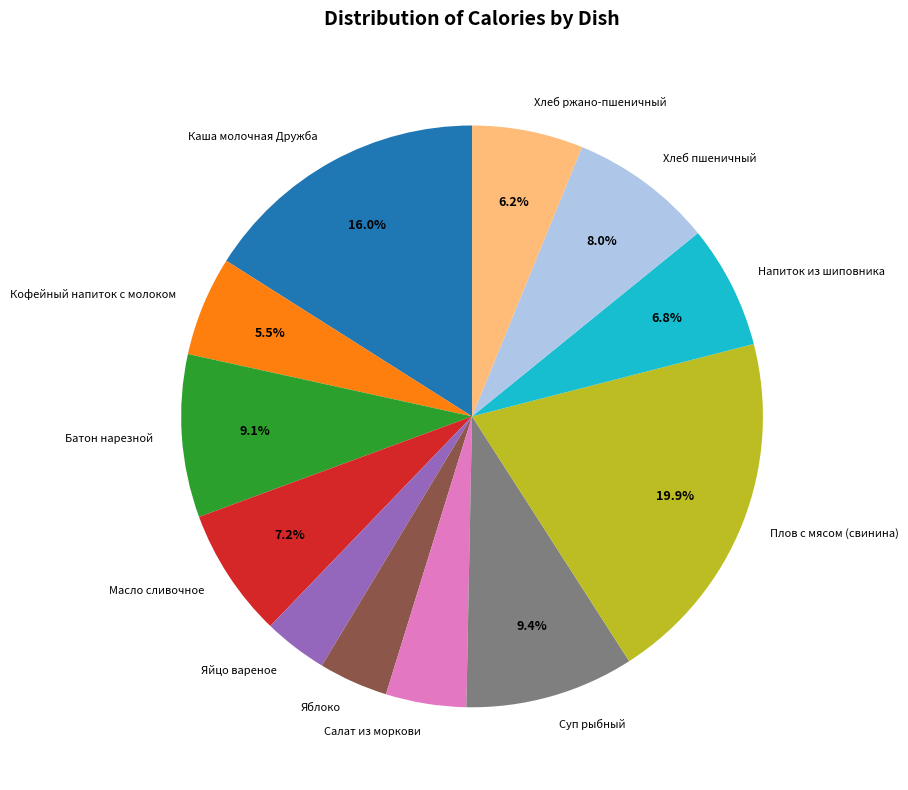

Is there any slice that represents more than half of the pie?

No